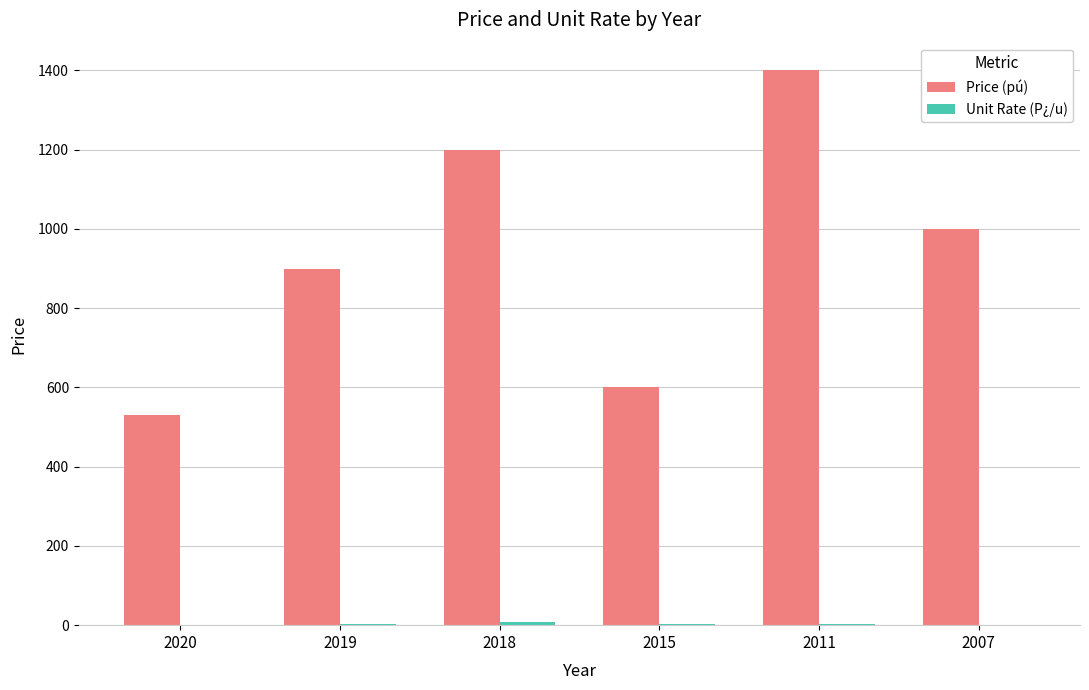

The value of Price (pú) at 2011 is 2225.9. True or false?

False